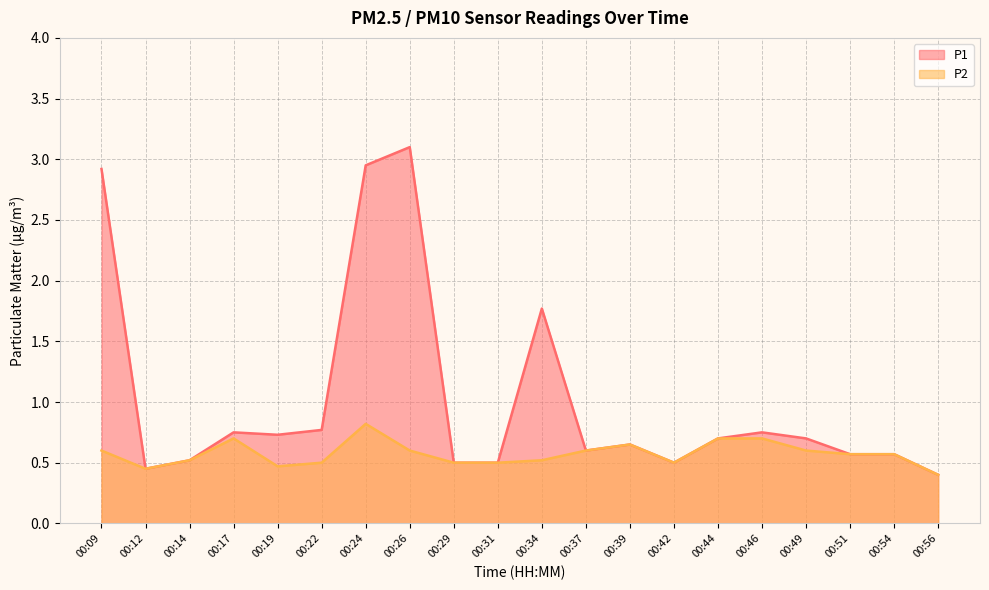

Rank the categories by P2 value from highest to lowest.

00:24, 00:17, 00:44, 00:46, 00:39, 00:09, 00:26, 00:37, 00:49, 00:51, 00:54, 00:14, 00:34, 00:22, 00:29, 00:31, 00:42, 00:19, 00:12, 00:56